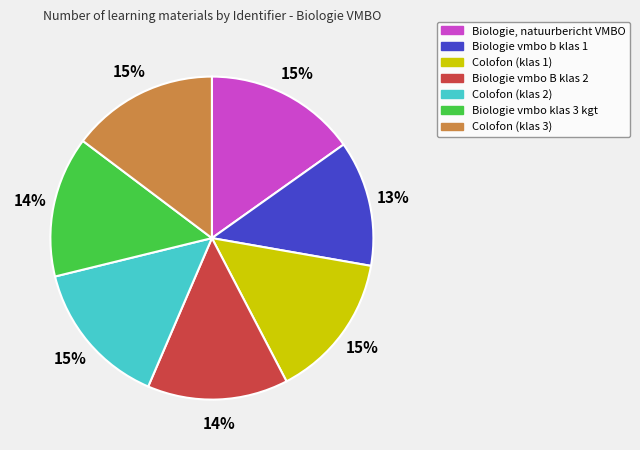

Combined, do Biologie, natuurbericht VMBO and Biologie vmbo b klas 1 account for over 50%?

No